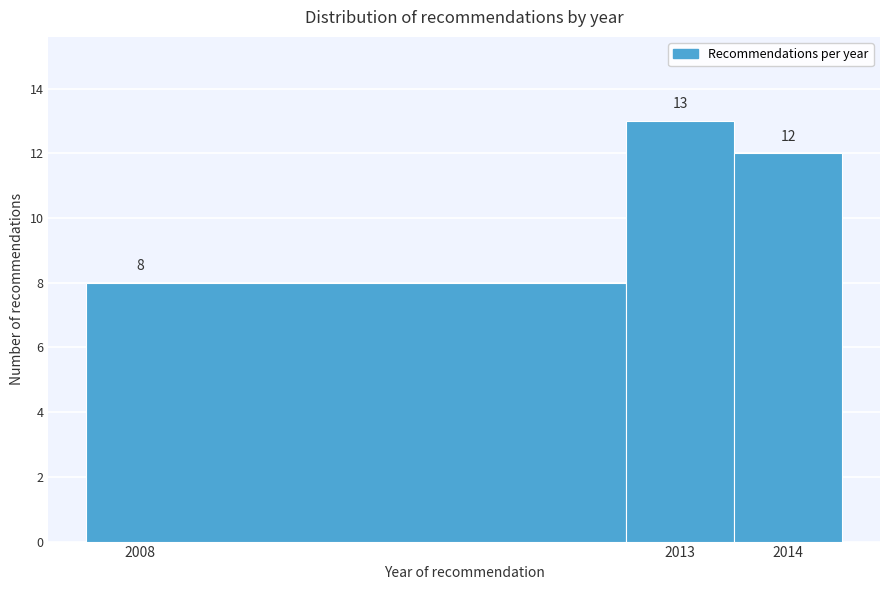

Reading left to right, list every bar in this chart as the range it spans on the x-axis followed by its height.

2007.5 to 2012.5: 8
2012.5 to 2013.5: 13
2013.5 to 2014.5: 12